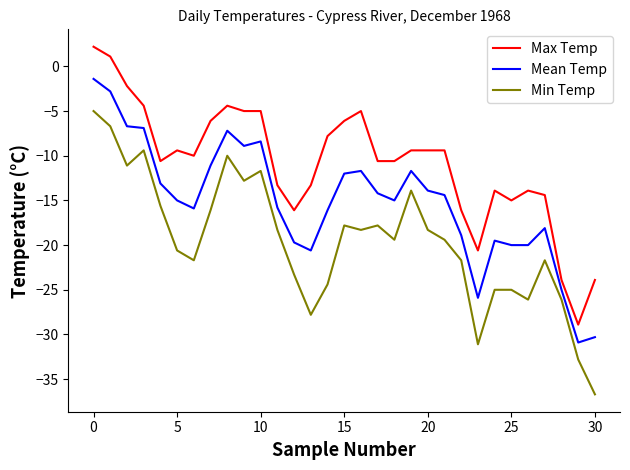

True or false: Mean Temp and Max Temp intersect in this chart.

False